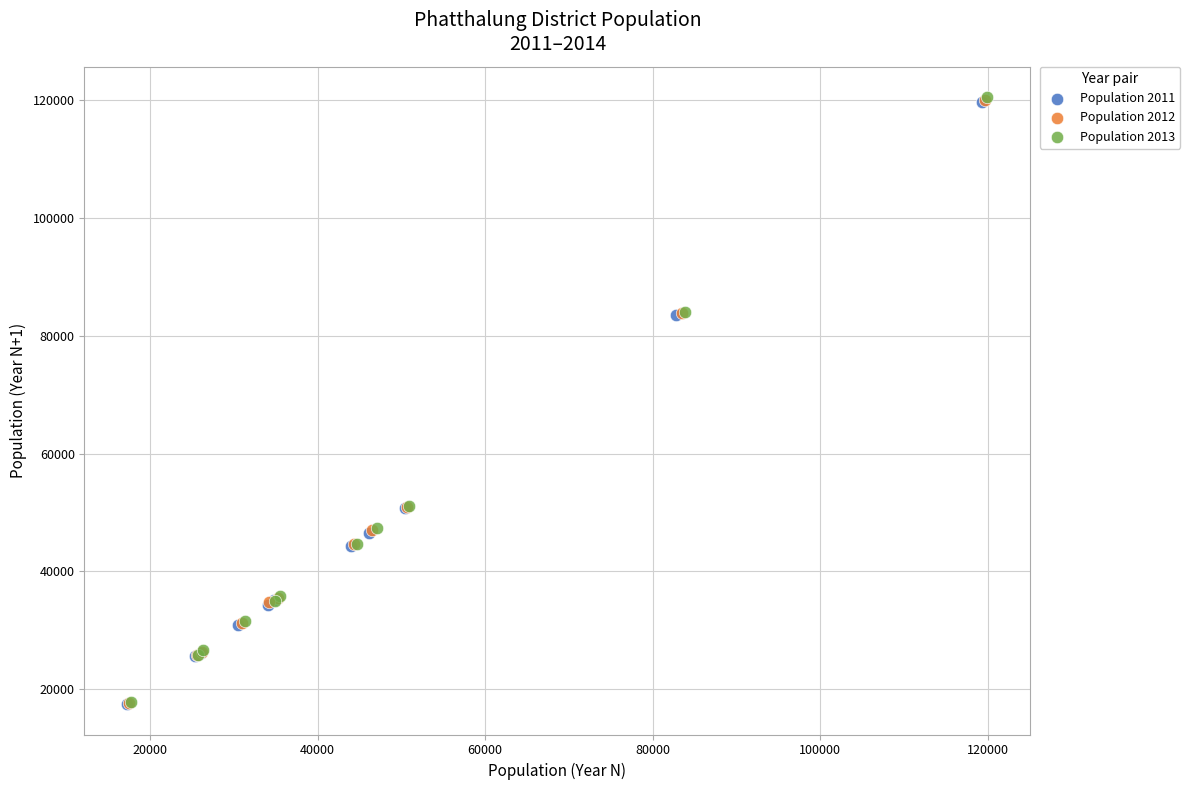

Which series has the largest Y range (max minus min)?

Population 2013